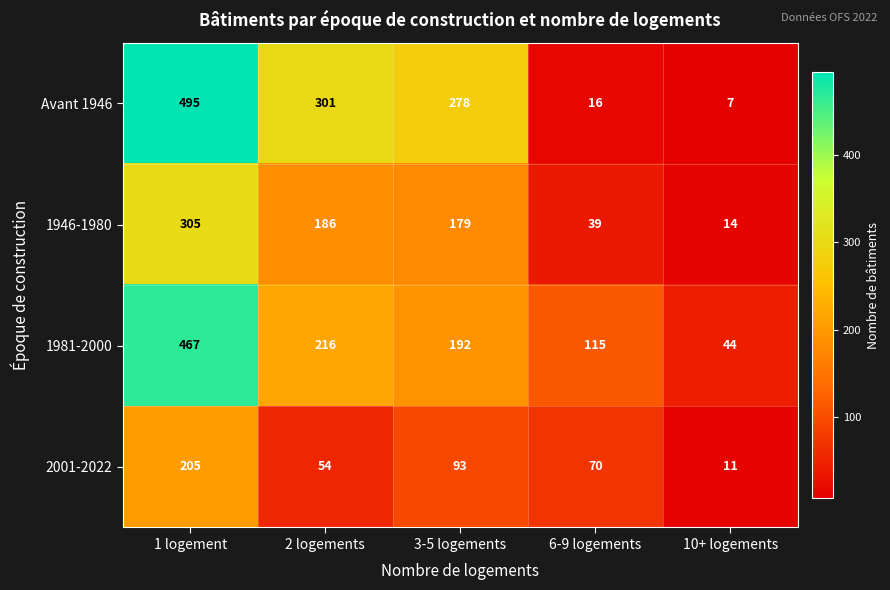

Between 2 logements and 3-5 logements, which series saw the biggest shift?

2001-2022